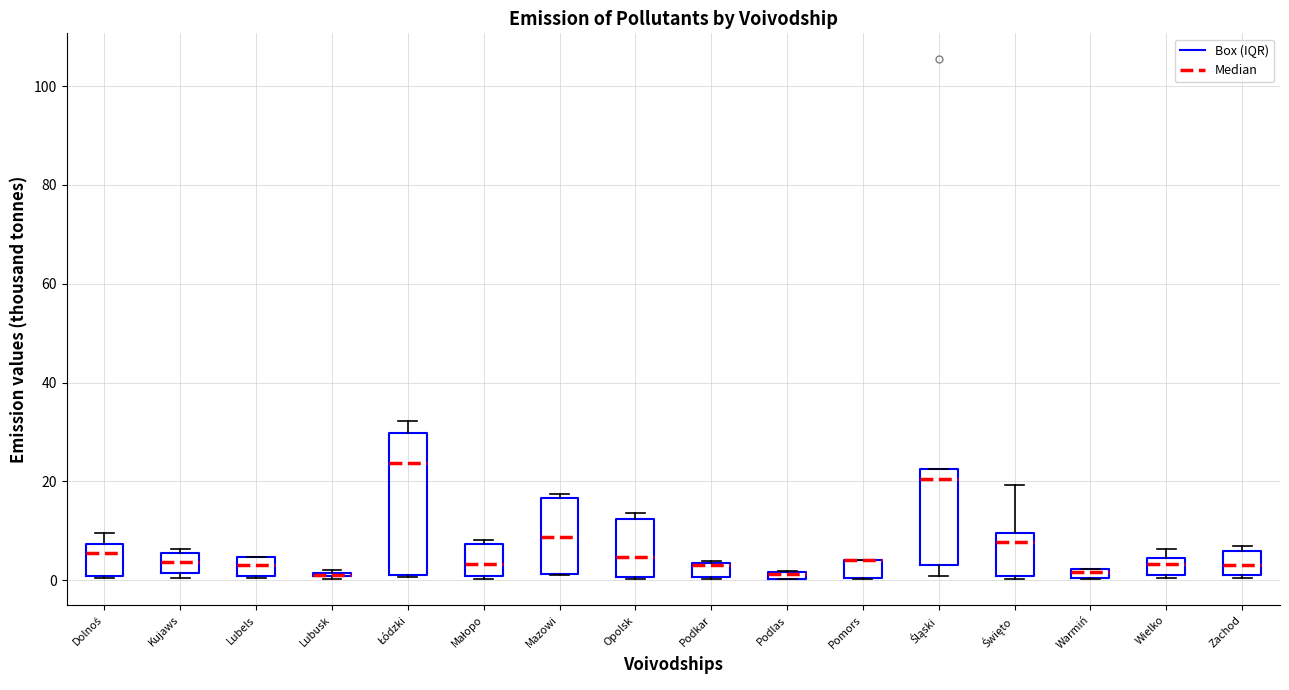

Where does the median line of the box for Mazowi sit on the y-axis? The values are not printed on the chart, so give them approximately, as read against the axis.

8